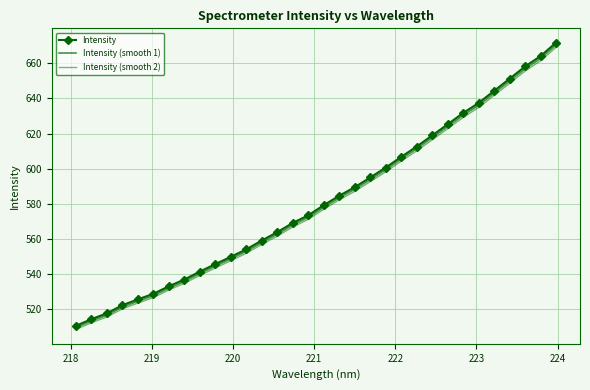

Rank the series by their average value, from highest to lowest.

Intensity, Intensity (smooth 1), Intensity (smooth 2)